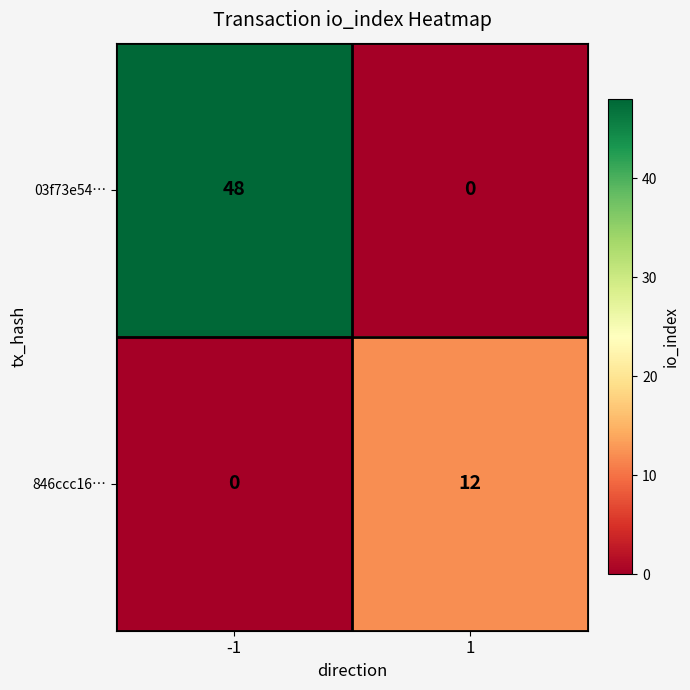

Reading left to right, what are all the values shown in this chart?

03f73e54…: 48	0
846ccc16…: 0	12